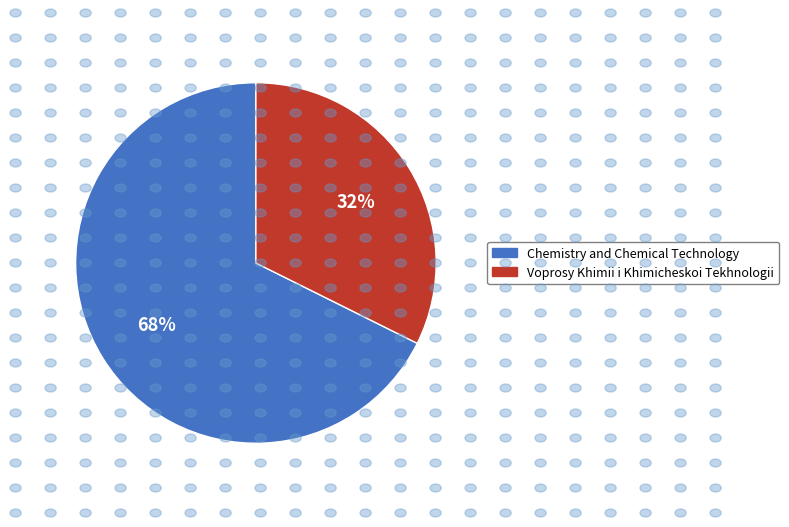

Rank the categories by value from highest to lowest.

Chemistry and Chemical Technology, Voprosy Khimii i Khimicheskoi Tekhnologii